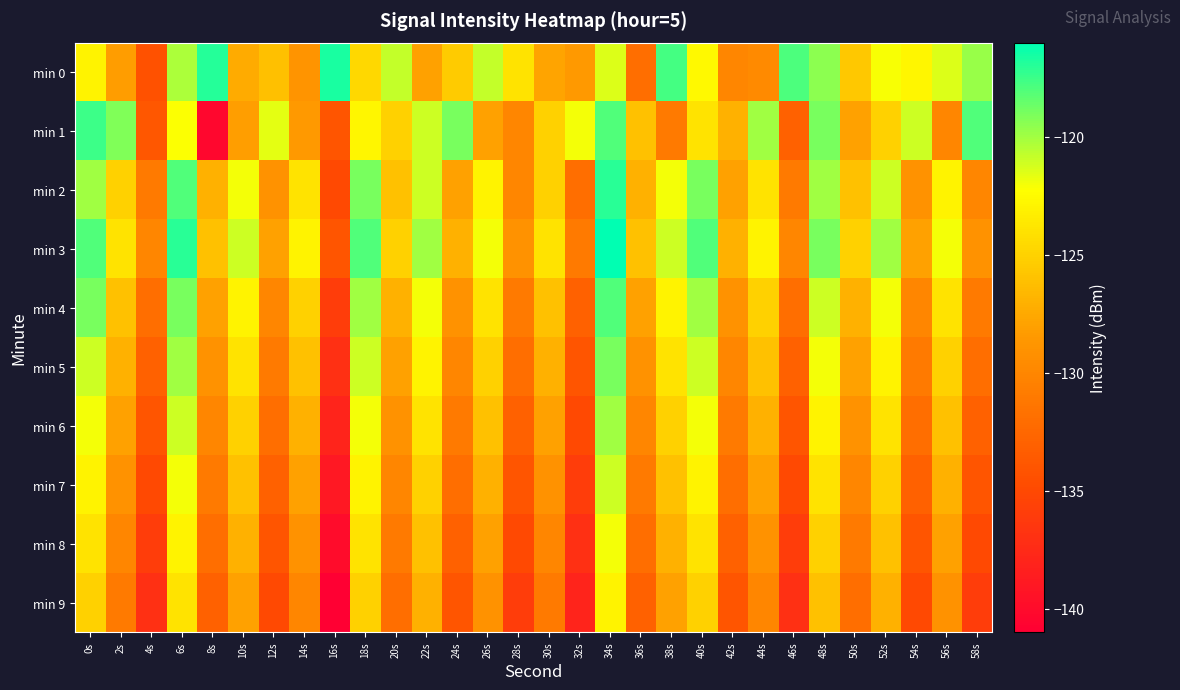

Which label corresponds to the smallest value in the chart?

16s